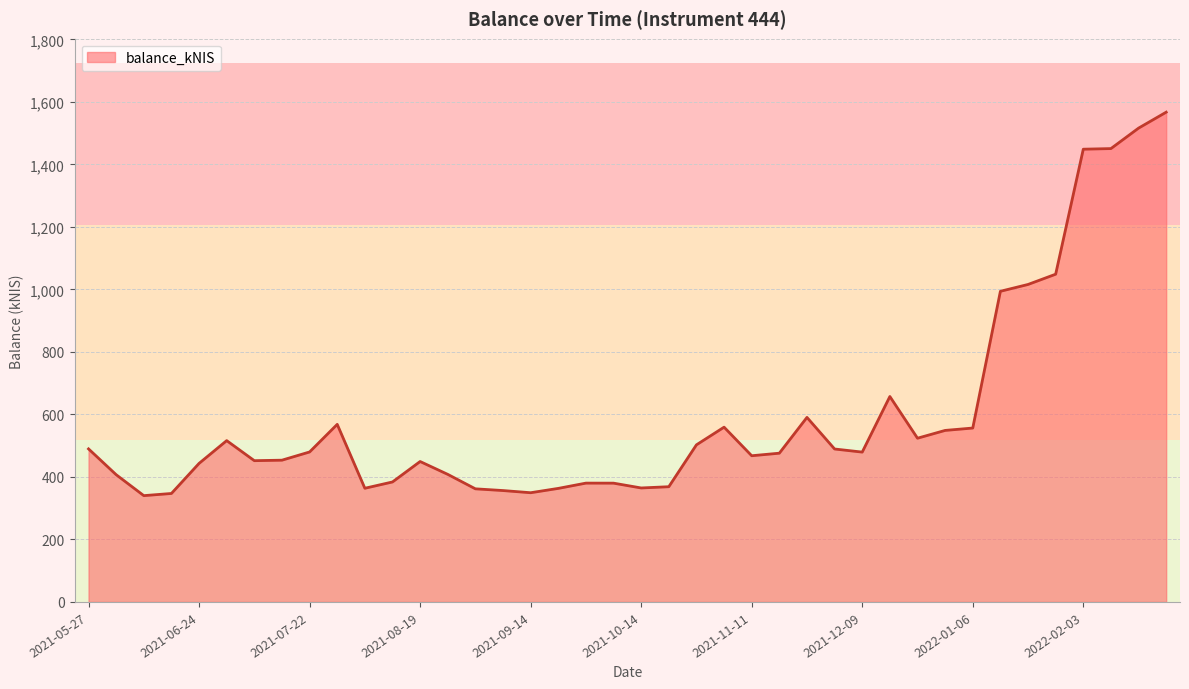

What is the minimum value shown in the chart?

340.1